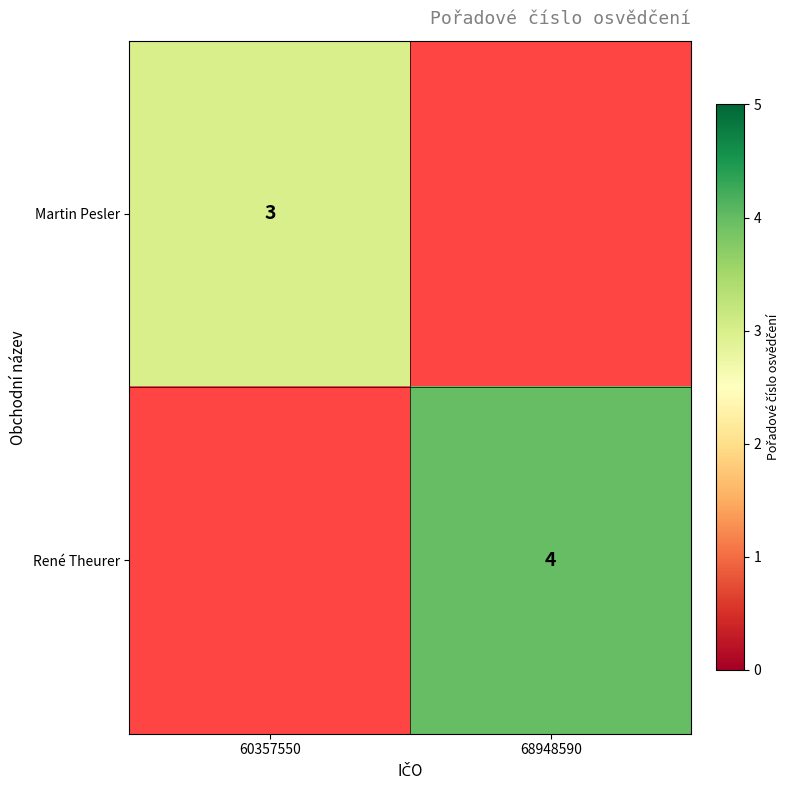

At how many categories does at least one series exceed 3?

1